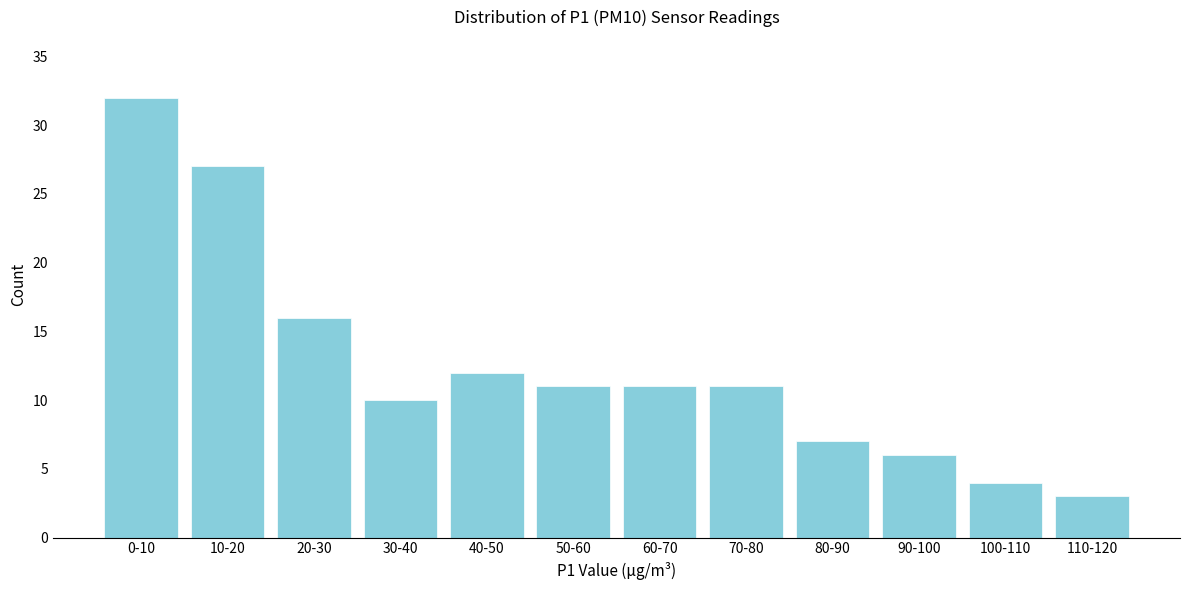

Reading left to right, what are all the values shown in this chart?

0-10=32	10-20=27	20-30=16	30-40=10	40-50=12	50-60=11	60-70=11	70-80=11	80-90=7	90-100=6	100-110=4	110-120=3